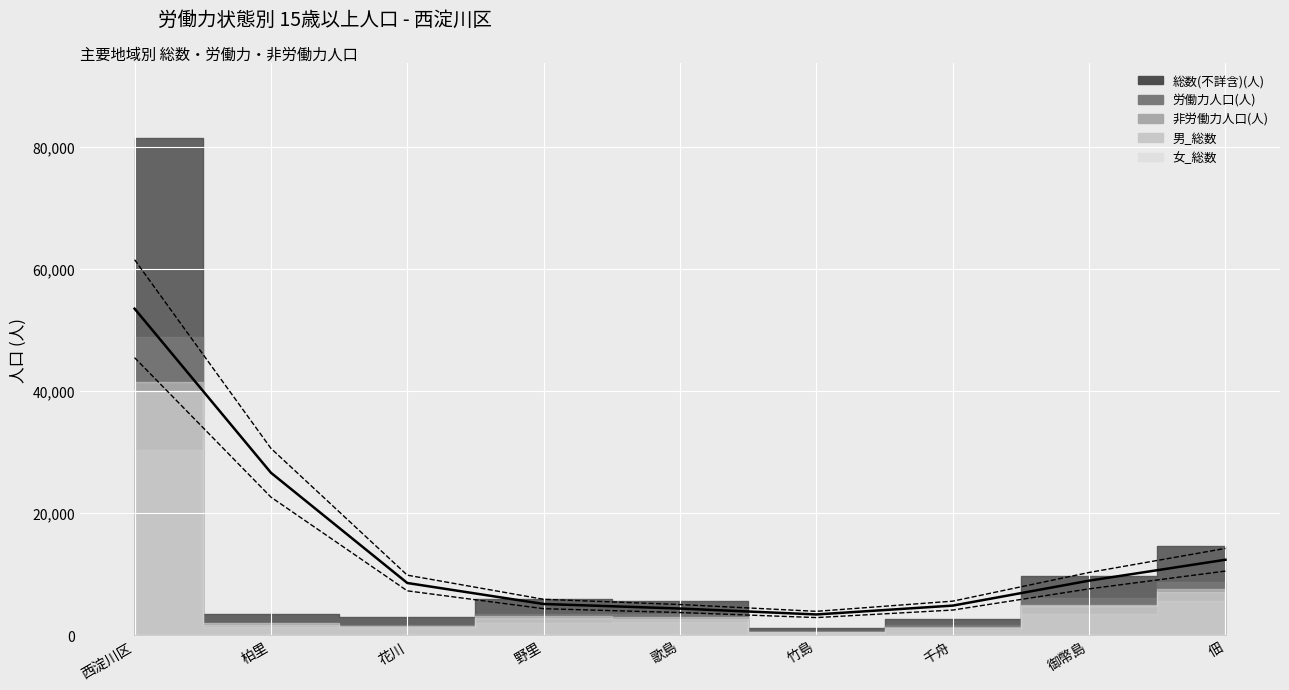

What is the label of the 4th point from the right?

竹島